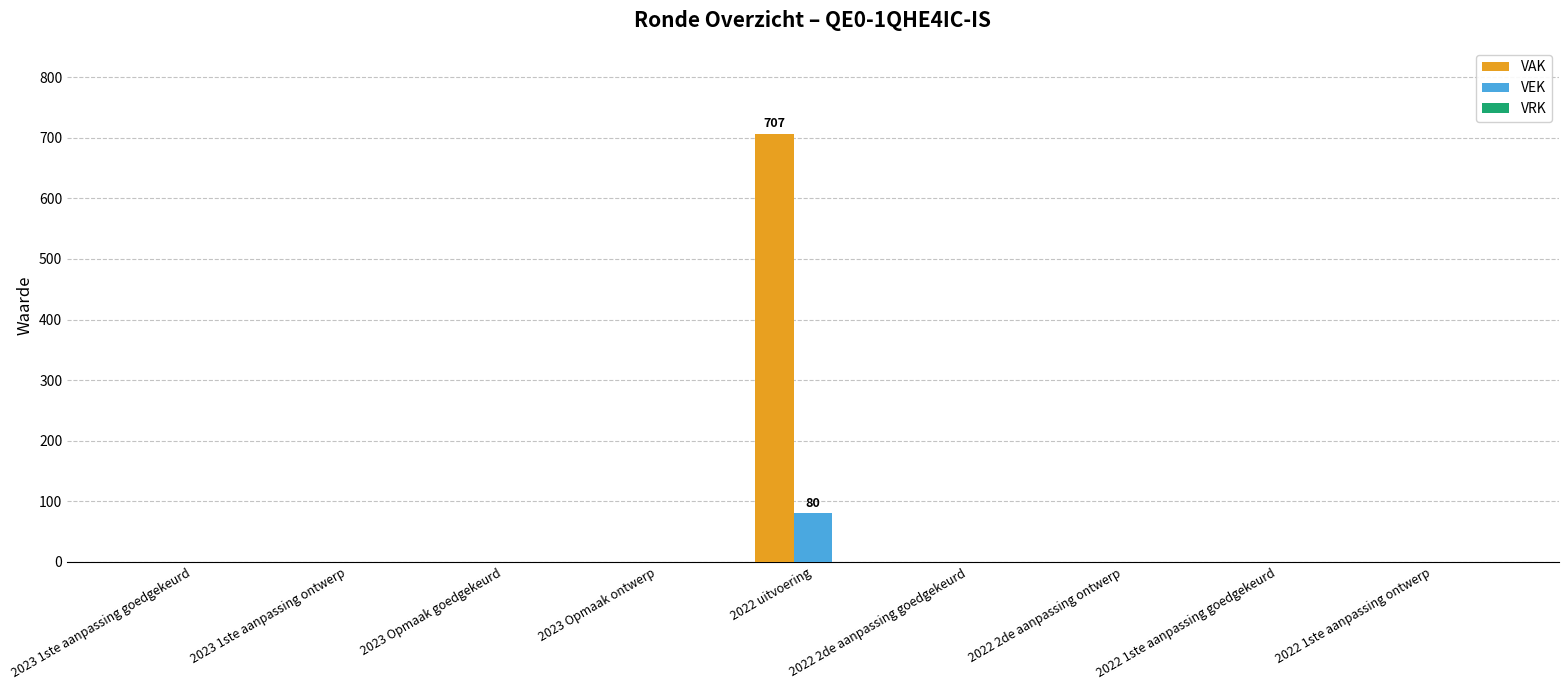

Does the chart contain stacked bars?

No